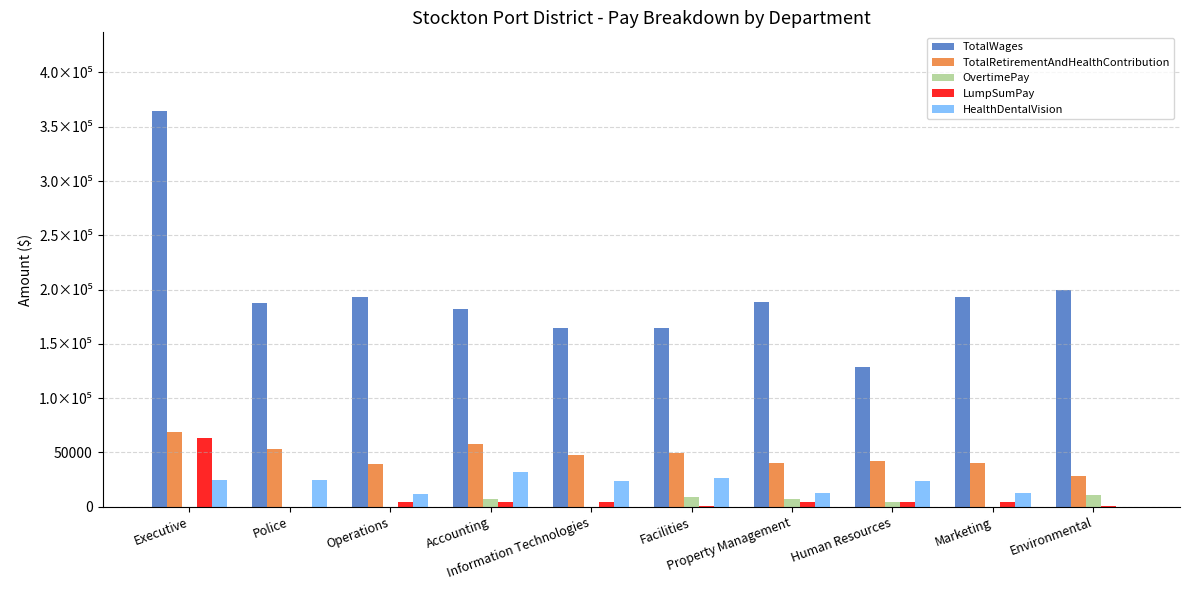

Are the bars horizontal?

No